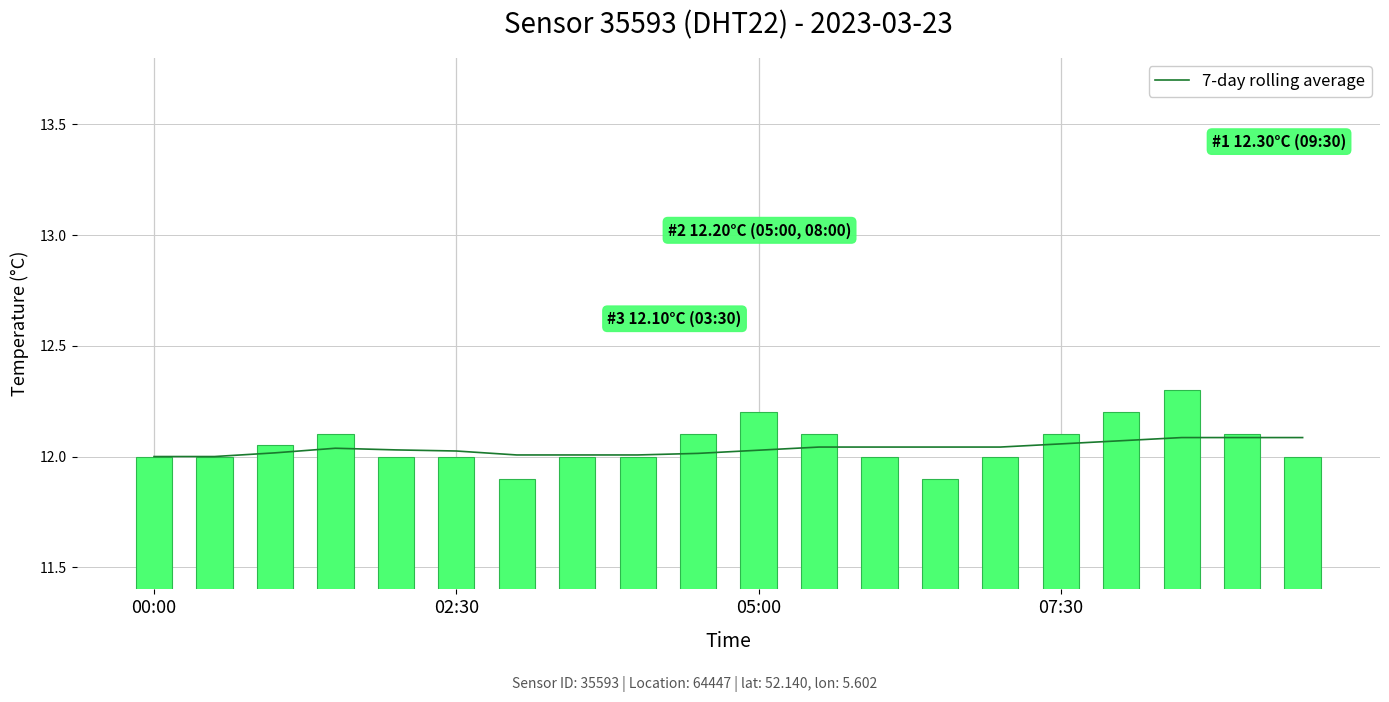

What position from the left is 6?

7